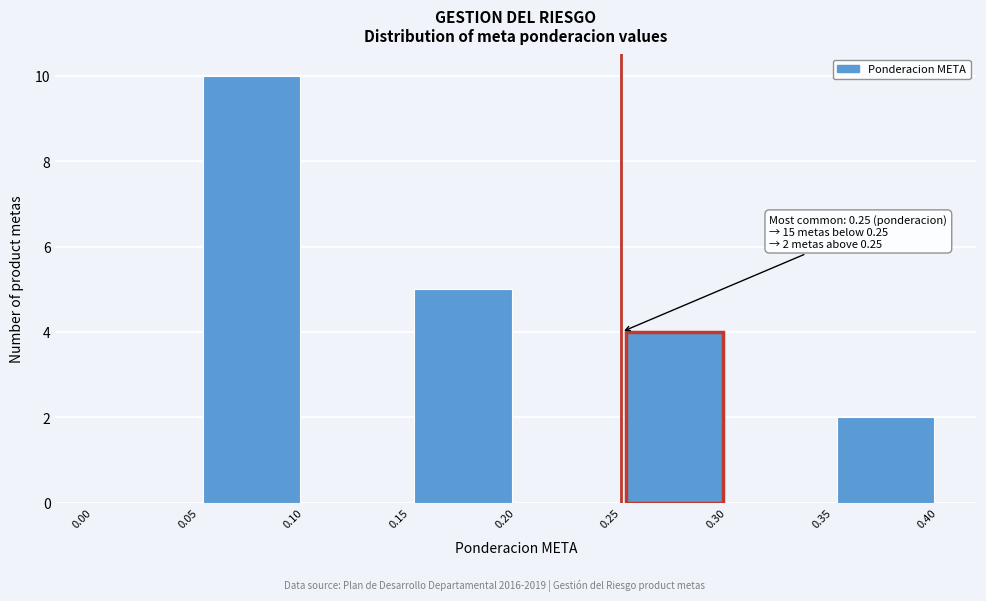

Which range on the x-axis has the tallest bar?

0.05 to 0.10